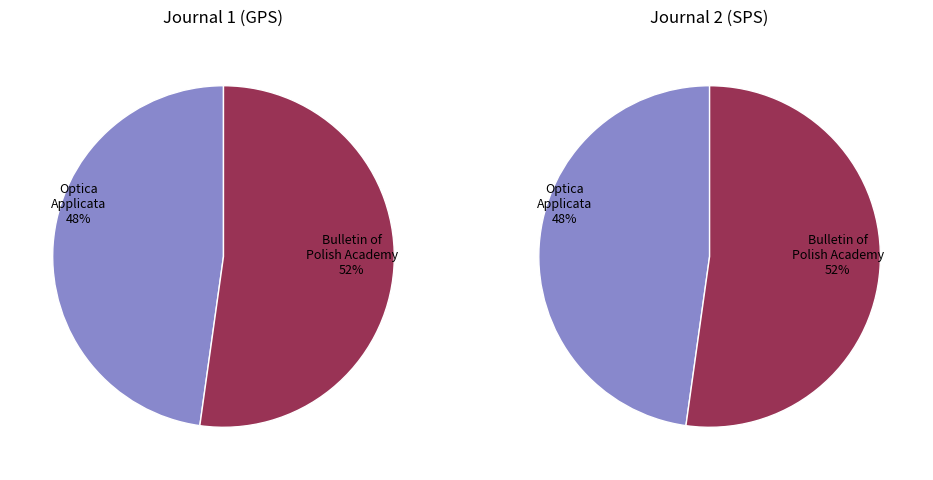

Rank the categories by value from lowest to highest.

Optica Applicata, Bulletin of the Polish Academy of Sciences